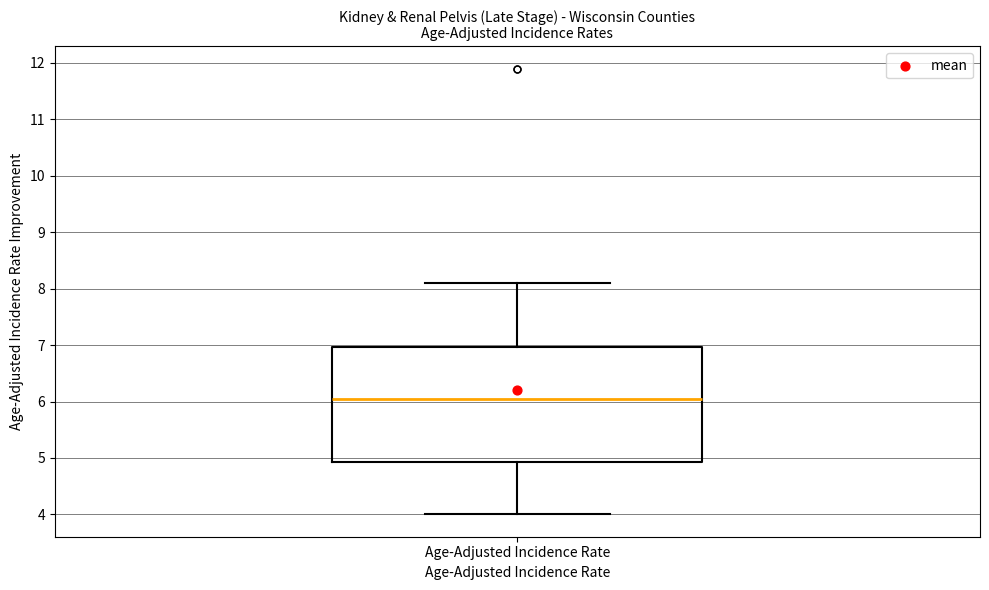

Transcribe this box plot: give where the median line is, the range the box spans, and where the two whiskers end, as read against the y-axis. The values are not printed on the chart, so give them approximately, as read against the axis.

median 6.1, box 4.9 to 7.0, whiskers 4.0 to 8.1